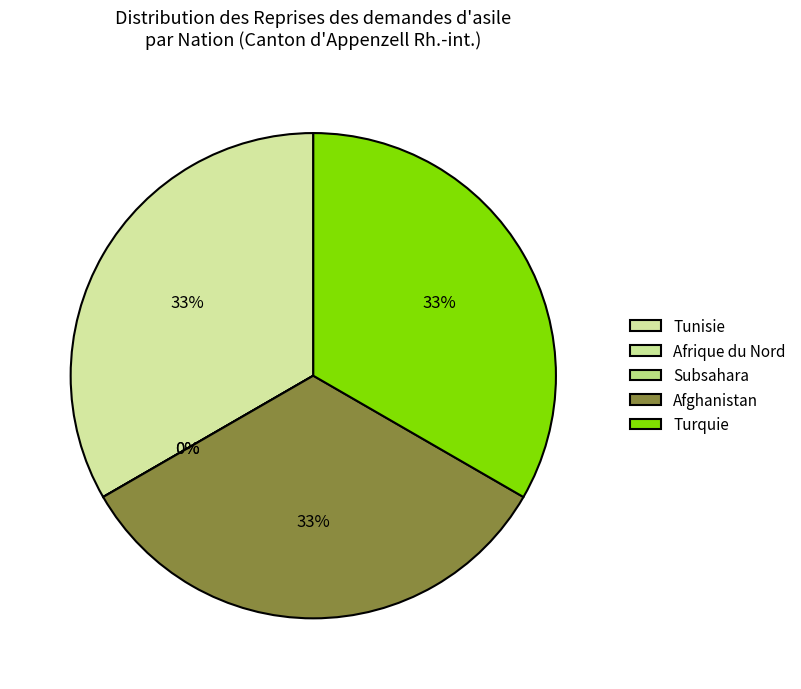

Combined, do Afrique du Nord and Afghanistan account for over 50%?

No